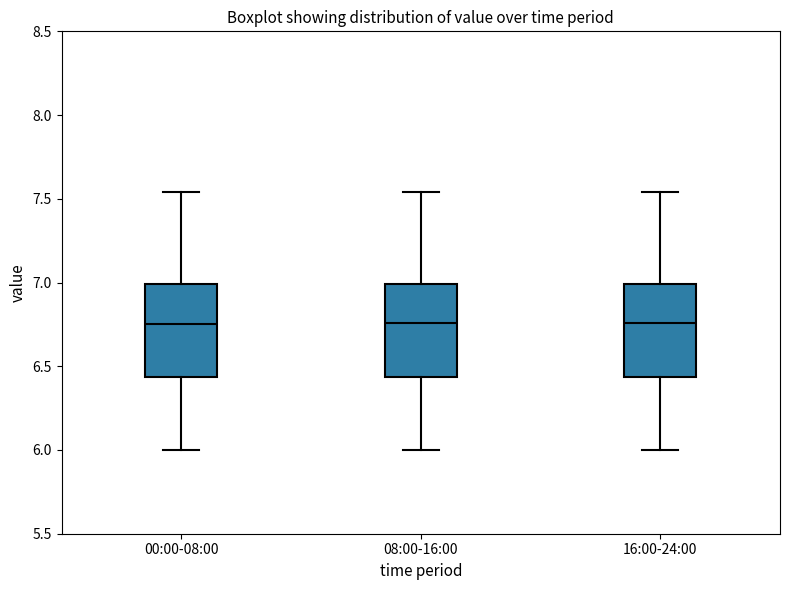

Where is the upper edge of the box for 16:00-24:00 on the y-axis? The values are not printed on the chart, so give them approximately, as read against the axis.

7.00